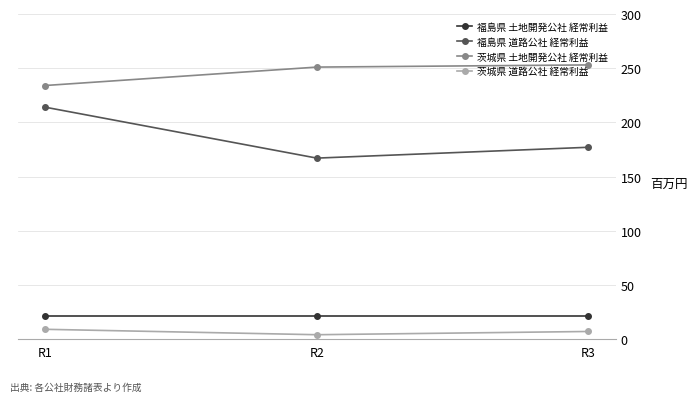

The 茨城県 道路公社 経常利益 series shows 9 at R1. True or false?

True